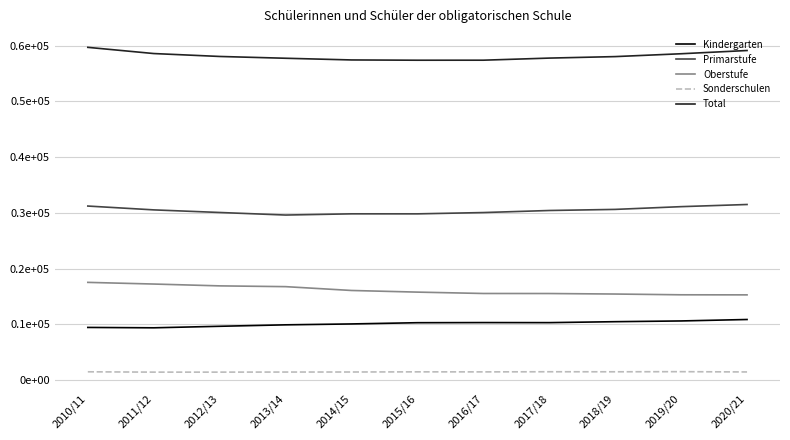

Reading left to right, what are all the values shown in this chart?

Kindergarten: 9446	9380	9653	9912	10073	10294	10318	10308	10477	10610	10869
Primarstufe: 31217	30530	30063	29605	29820	29816	30050	30419	30616	31109	31495
Oberstufe: 17528	17229	16900	16762	16075	15781	15535	15528	15437	15300	15287
Sonderschulen: 1489	1430	1430	1445	1453	1481	1474	1498	1491	1513	1462
Total: 59680	58569	58046	57724	57421	57372	57377	57753	58021	58532	59113